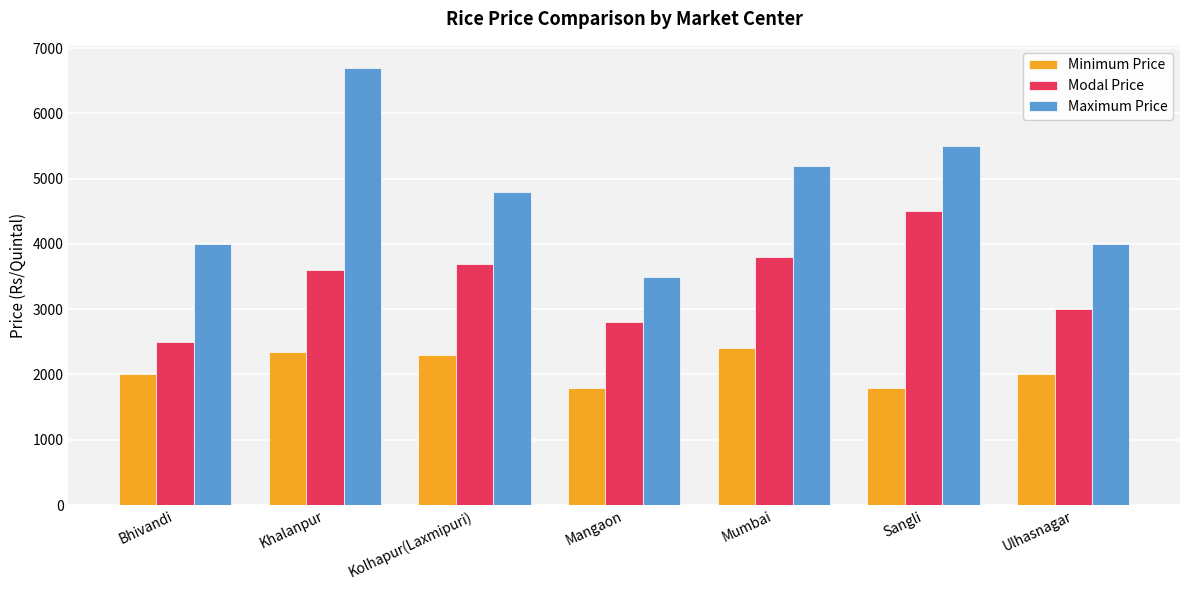

Reading left to right, what are all the values shown in this chart?

Minimum Price: 2000	2350	2300	1800	2400	1800	2000
Modal Price: 2500	3600	3700	2800	3800	4500	3000
Maximum Price: 4000	6700	4800	3500	5200	5500	4000